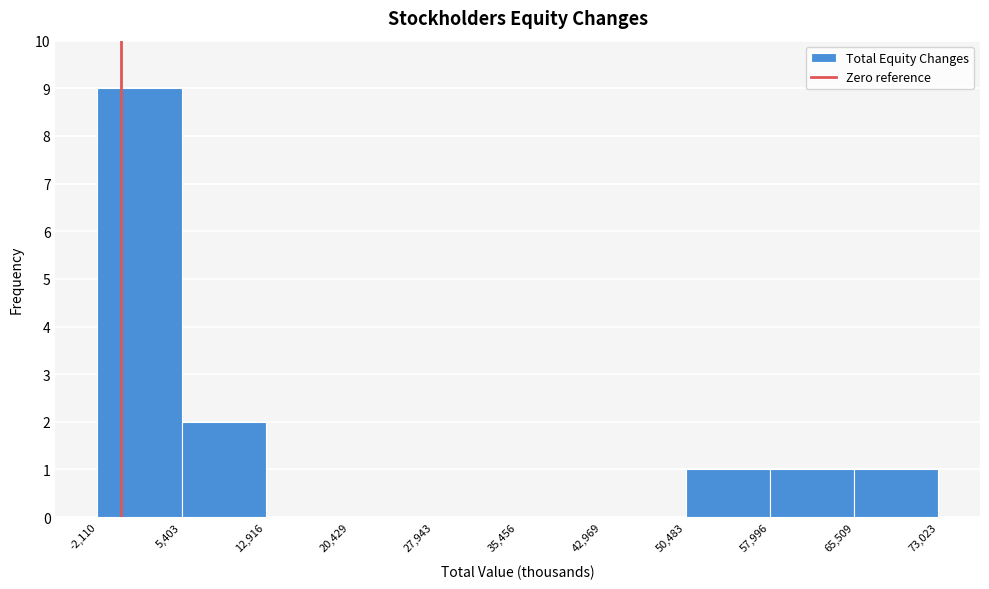

Which range on the x-axis has the tallest bar?

-2,110 to 5,403